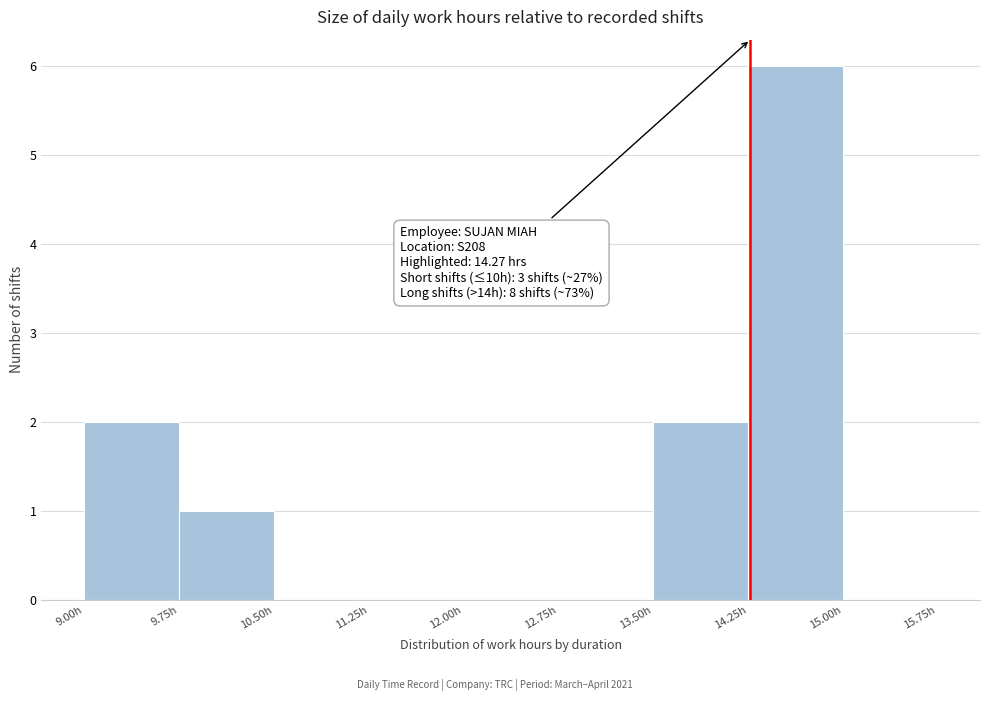

Which range on the x-axis has the tallest bar?

14.25 to 15.00